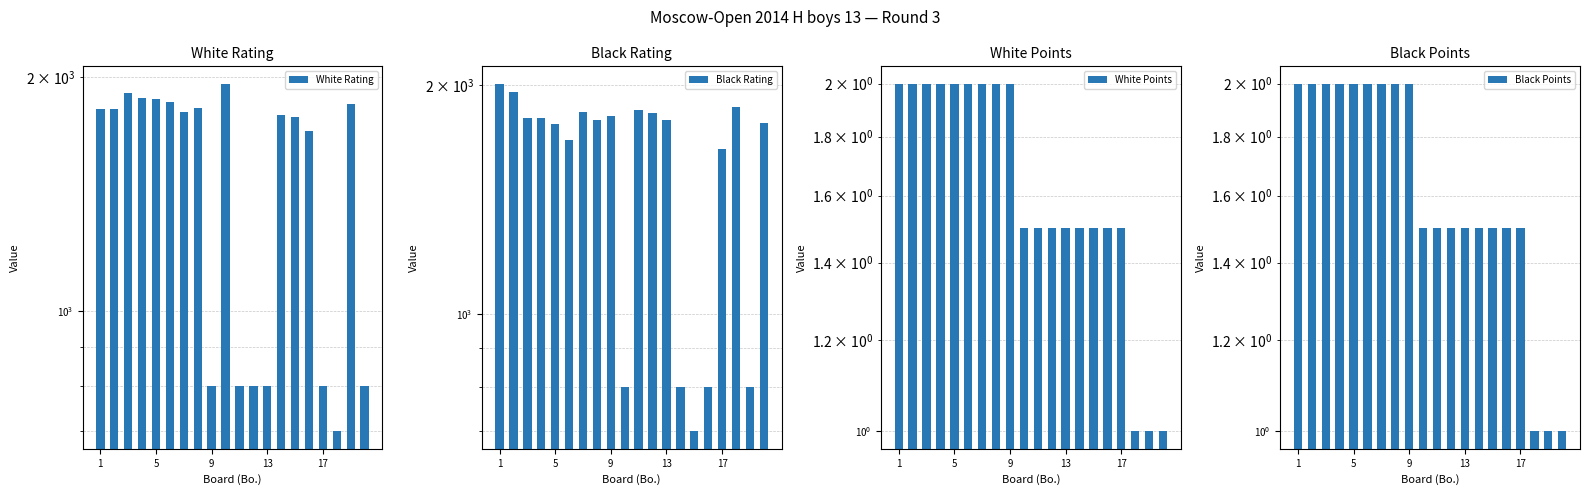

Rank the series at 7 from highest to lowest value.

White Rating, Black Rating, White Points, Black Points